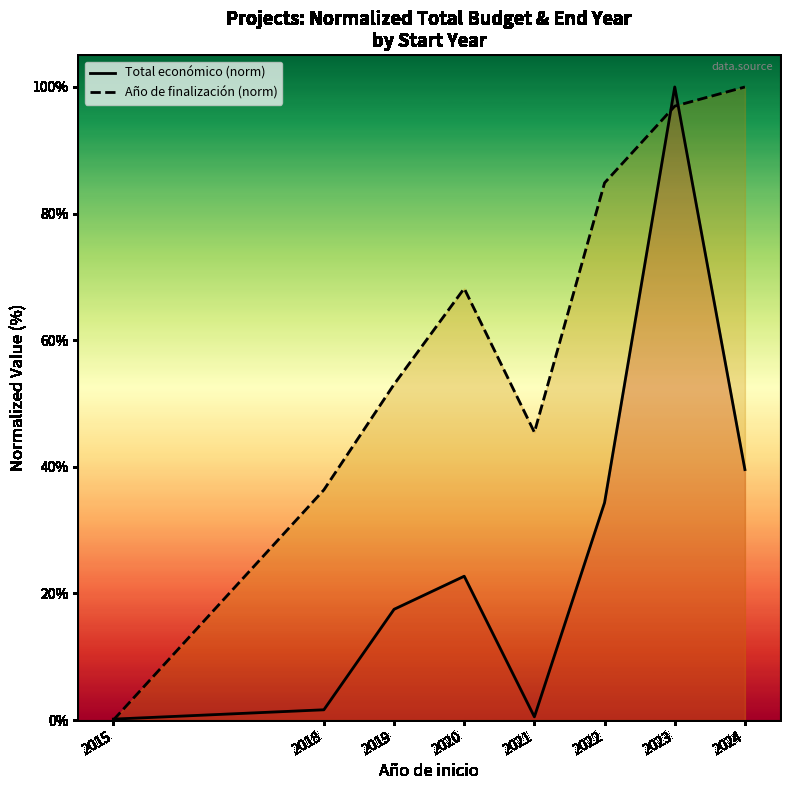

Where is Año de finalización (norm) nearest to the value 50?

2019